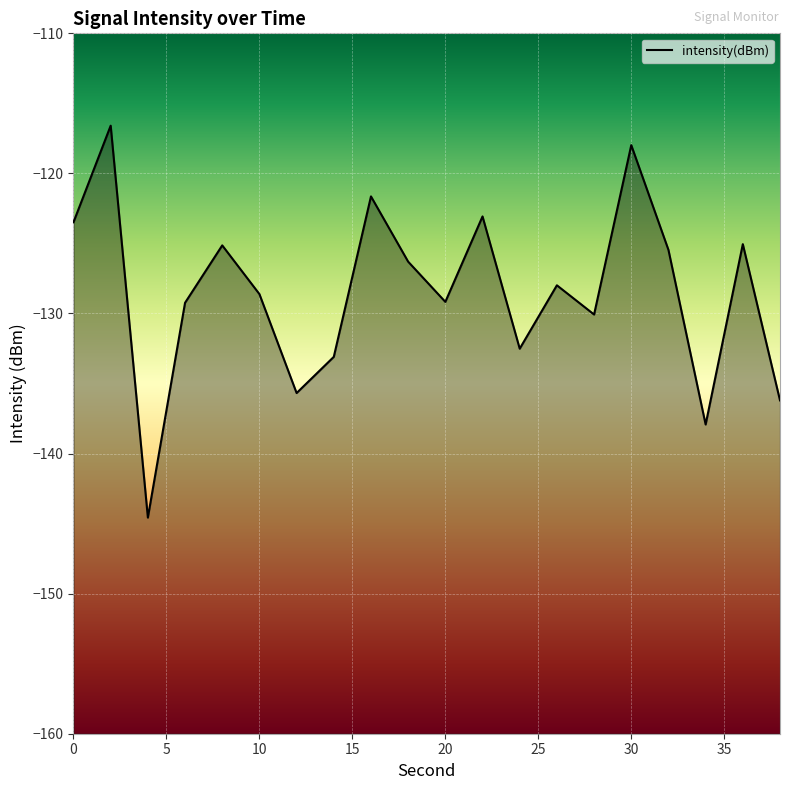

The chart shows a value of -168.4 at 10. True or false?

False